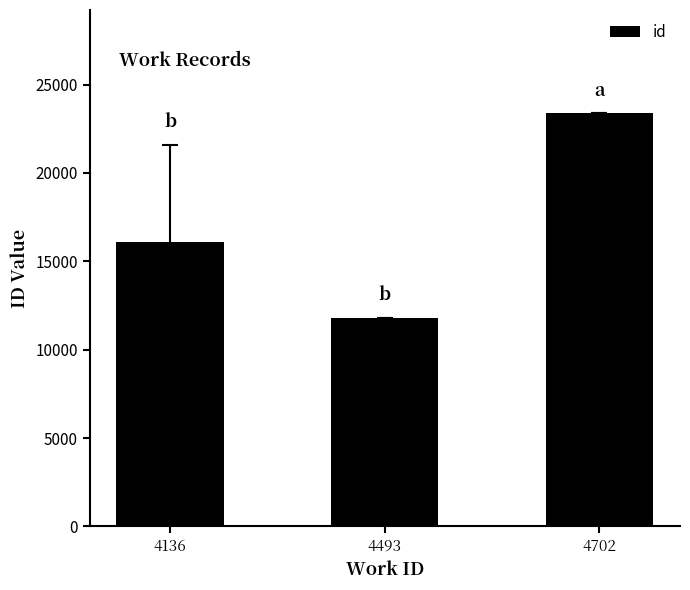

Approximately how many times larger is the value at 4136 compared to 4702?

0.7